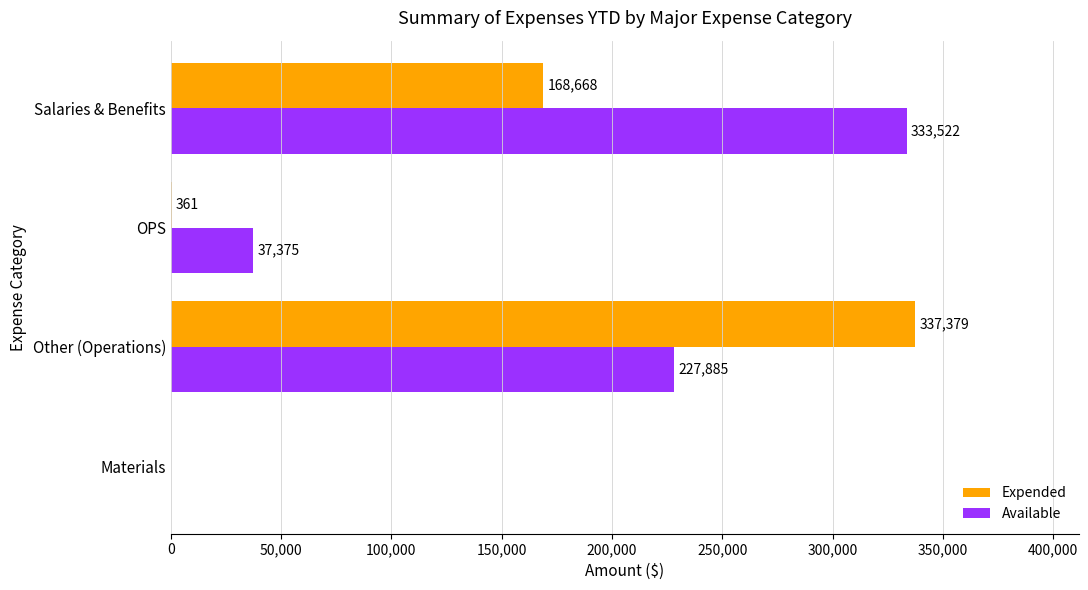

What is the highest value of the Available series?

333522.0